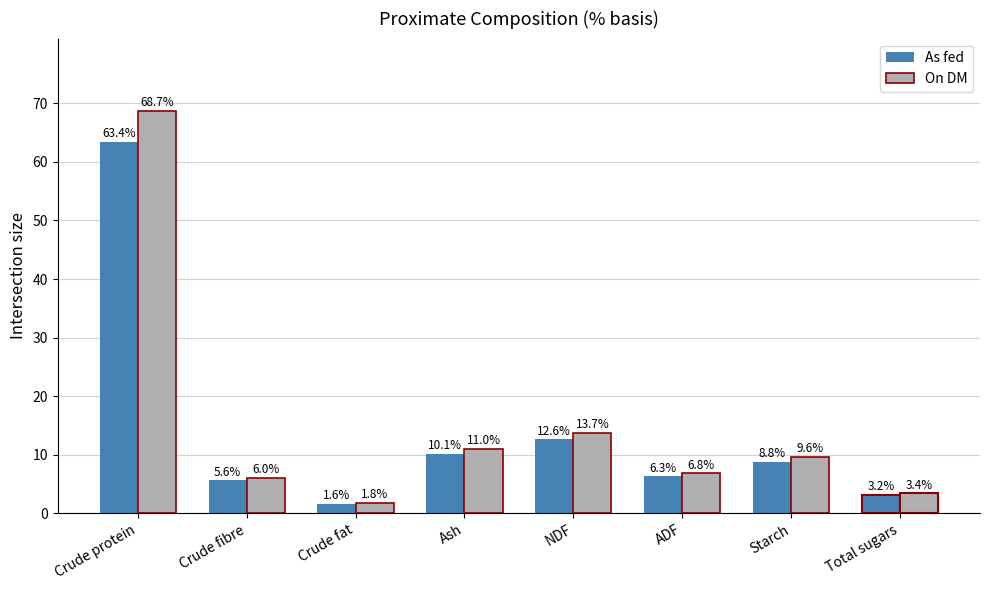

What value does the On DM series have at Ash?

11.0